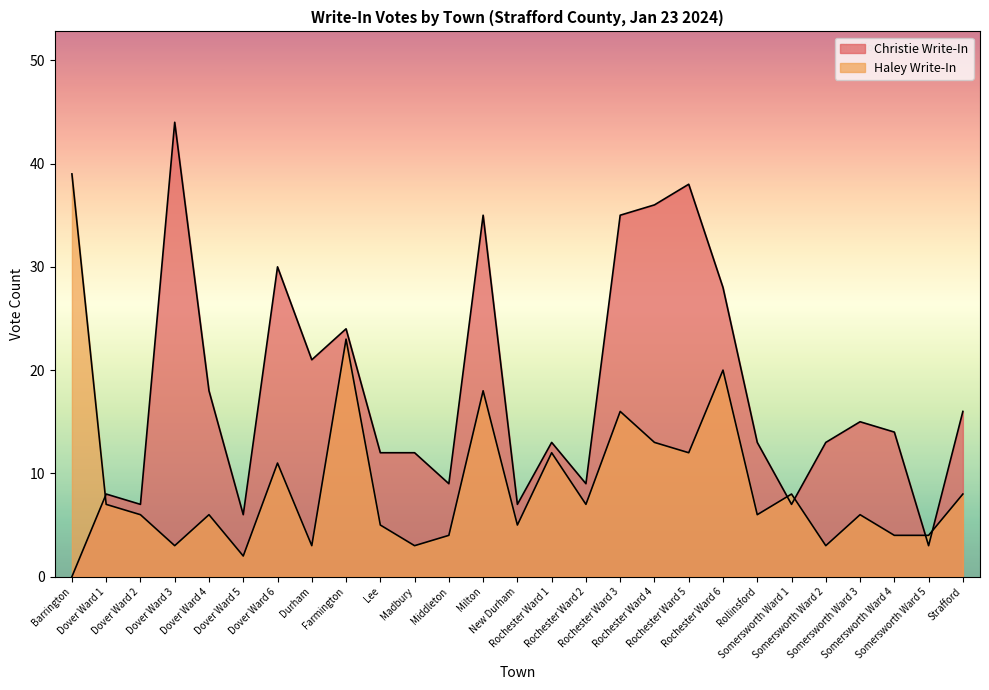

Reading left to right, transcribe all the data shown in this chart.

Christie Write-In: 0	8	7	44	18	6	30	21	24	12	12	9	35	7	13	9	35	36	38	28	13	7	13	15	14	3	16
Haley Write-In: 39	7	6	3	6	2	11	3	23	5	3	4	18	5	12	7	16	13	12	20	6	8	3	6	4	4	8